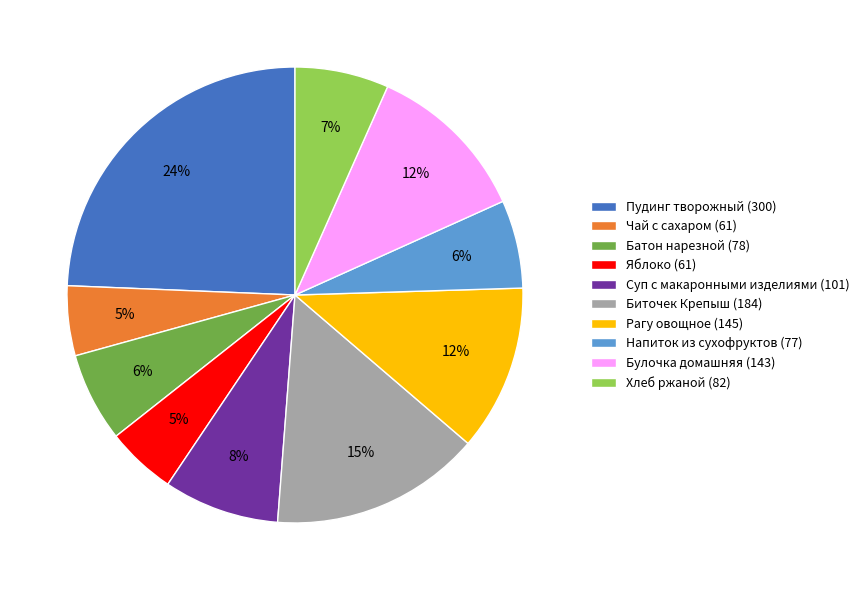

Is there a majority slice in this chart?

No